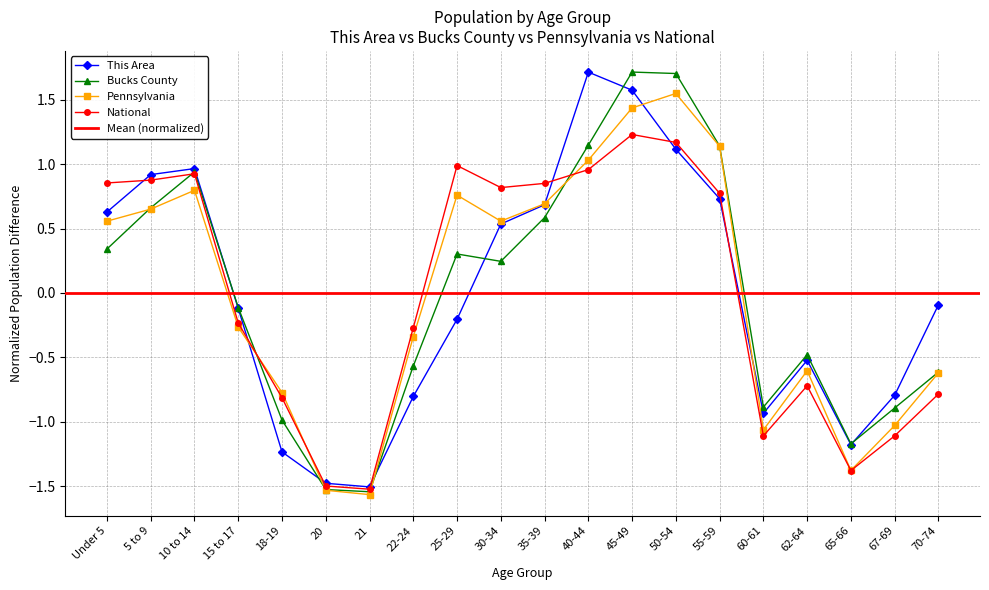

Which series changed the most between 21 and 70-74?

This Area